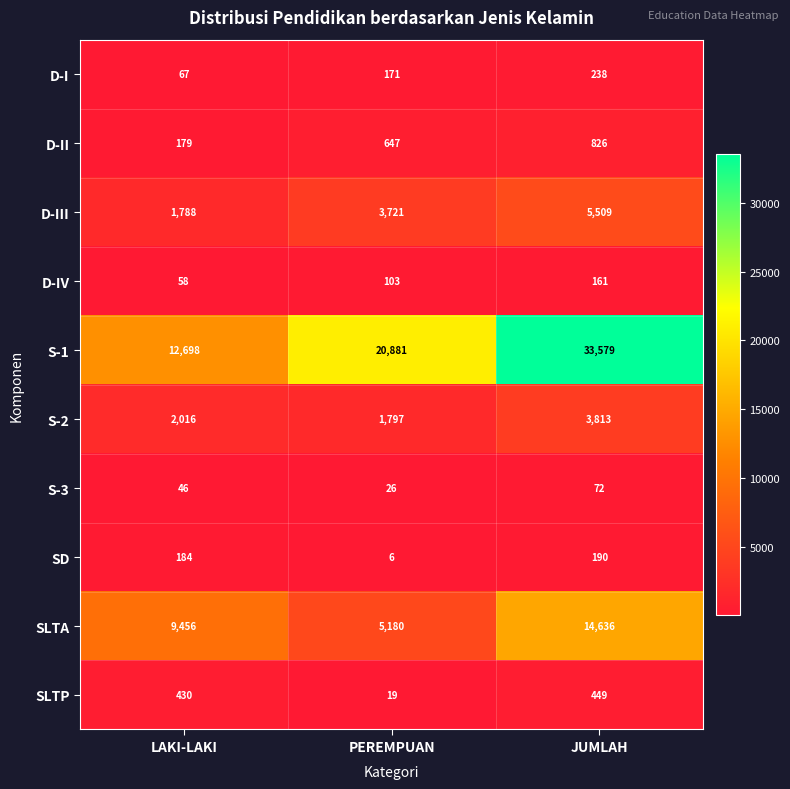

True or false: D-II has a value of 874 at PEREMPUAN.

False